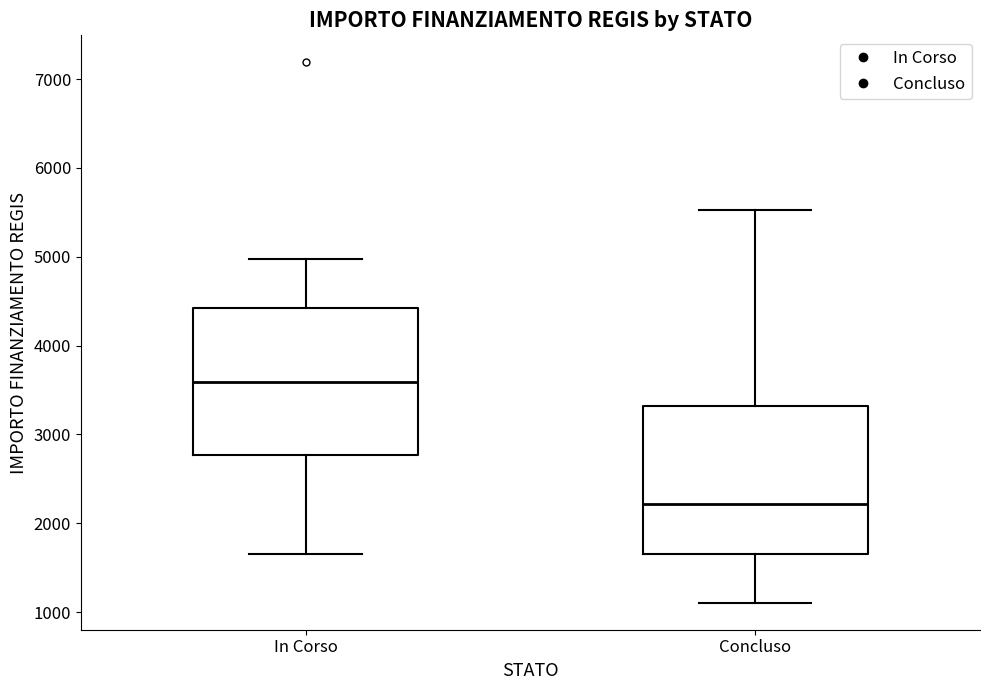

Where does the lower whisker of the box for In Corso end on the y-axis? The values are not printed on the chart, so give them approximately, as read against the axis.

1700